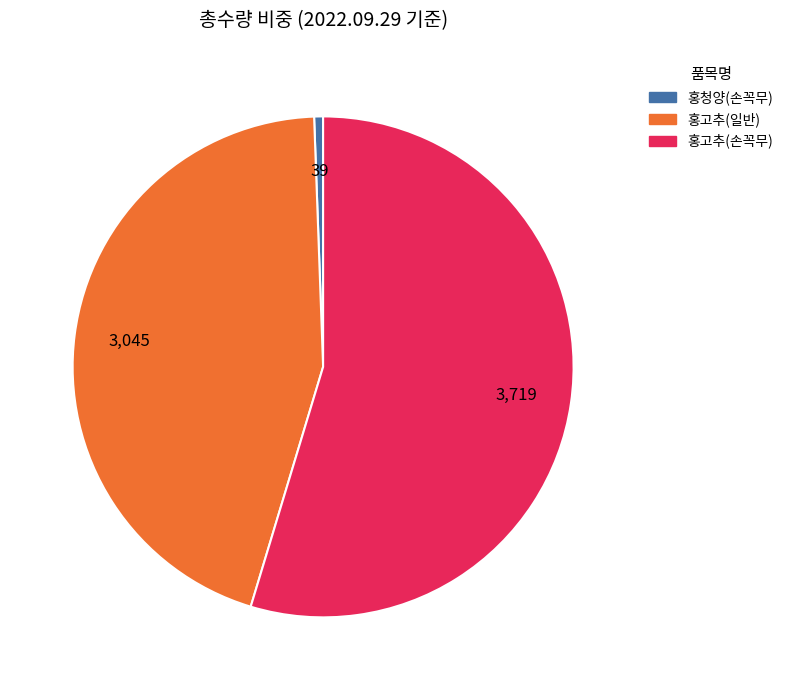

Which category has the smallest portion of the pie?

홍청양(손꼭무)